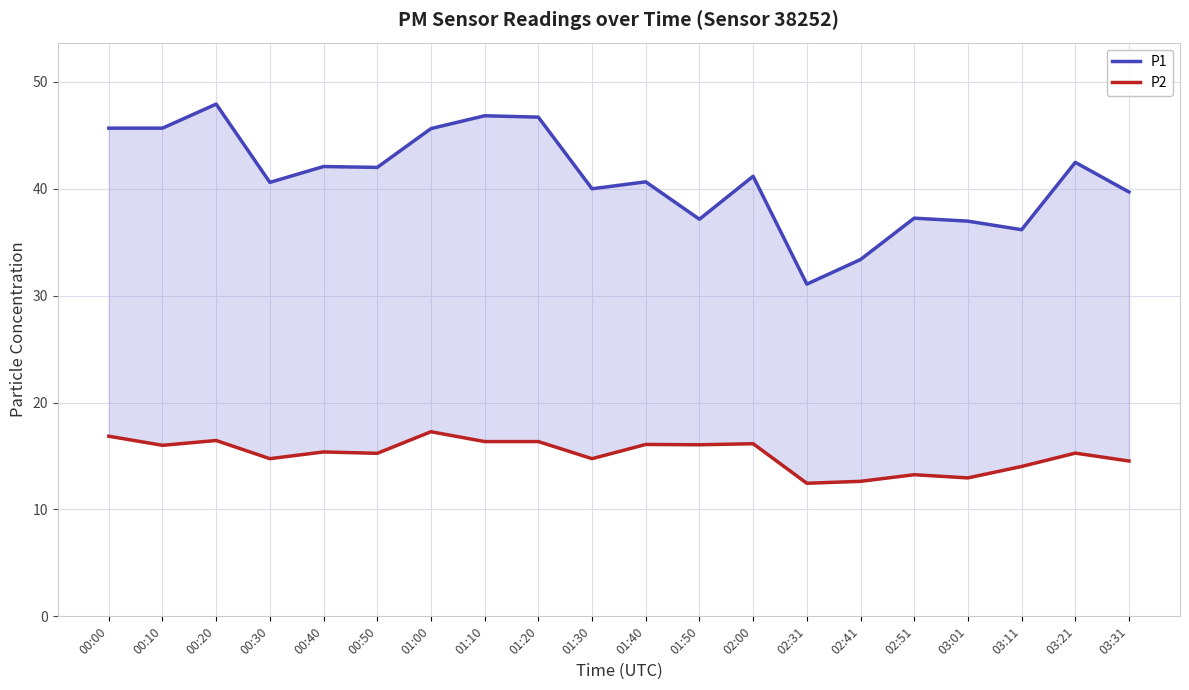

What is the lowest value of the P1 series?

31.1